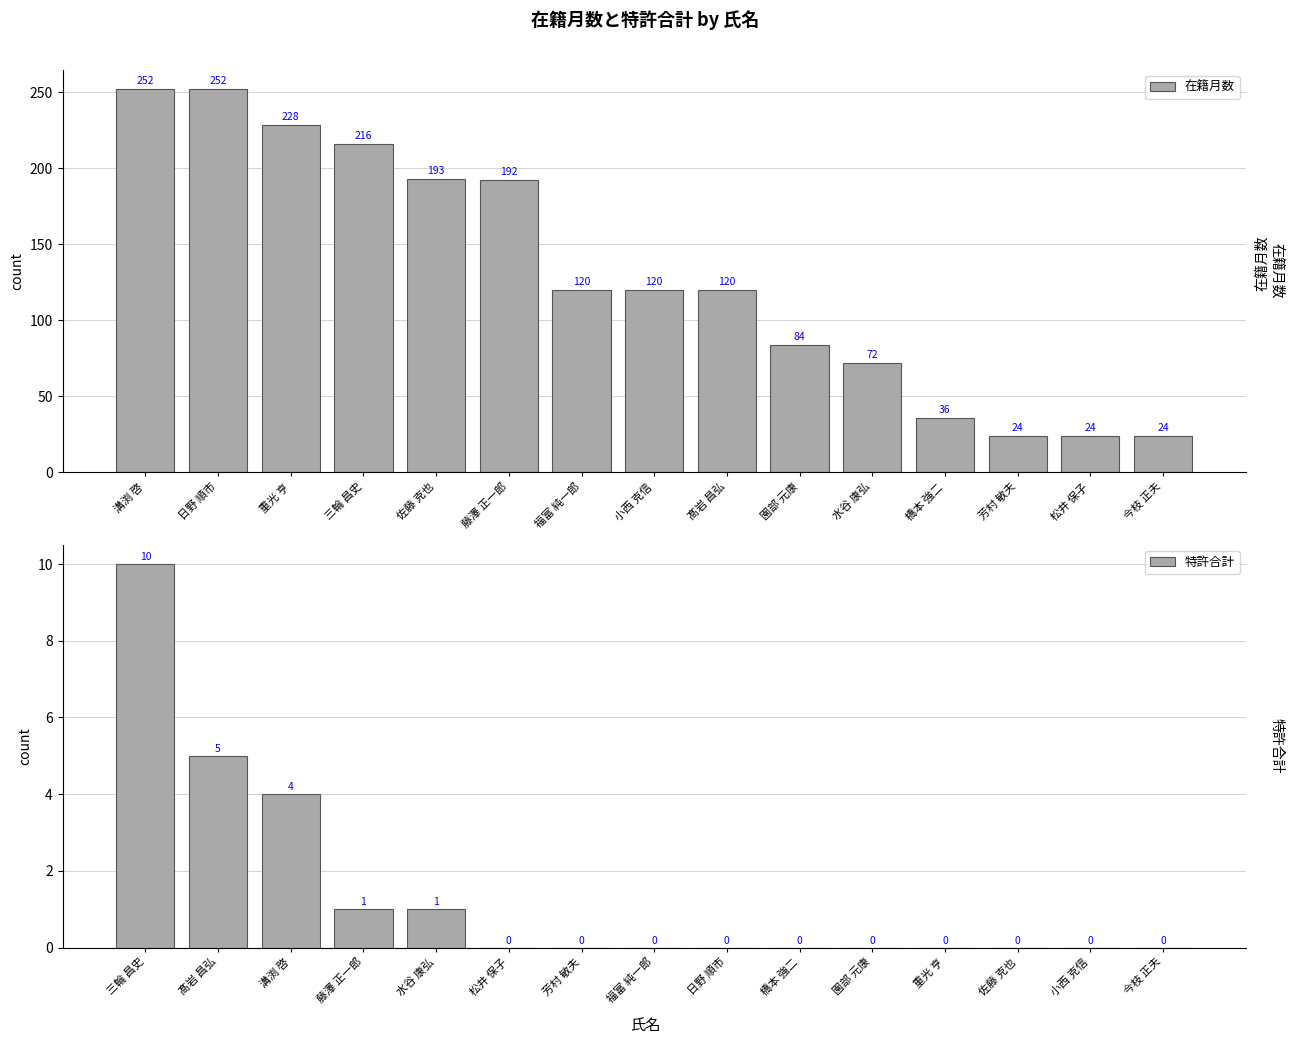

Which series has the largest total across all categories?

在籍月数